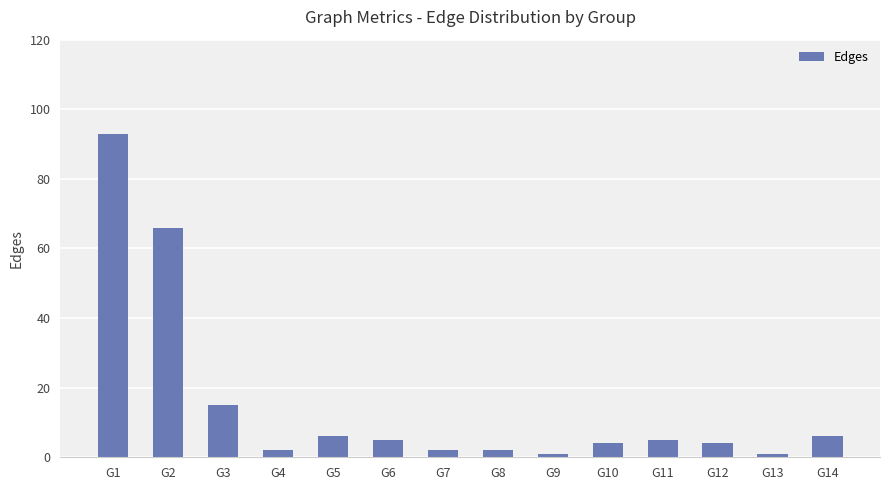

How many bars are there in total?

14